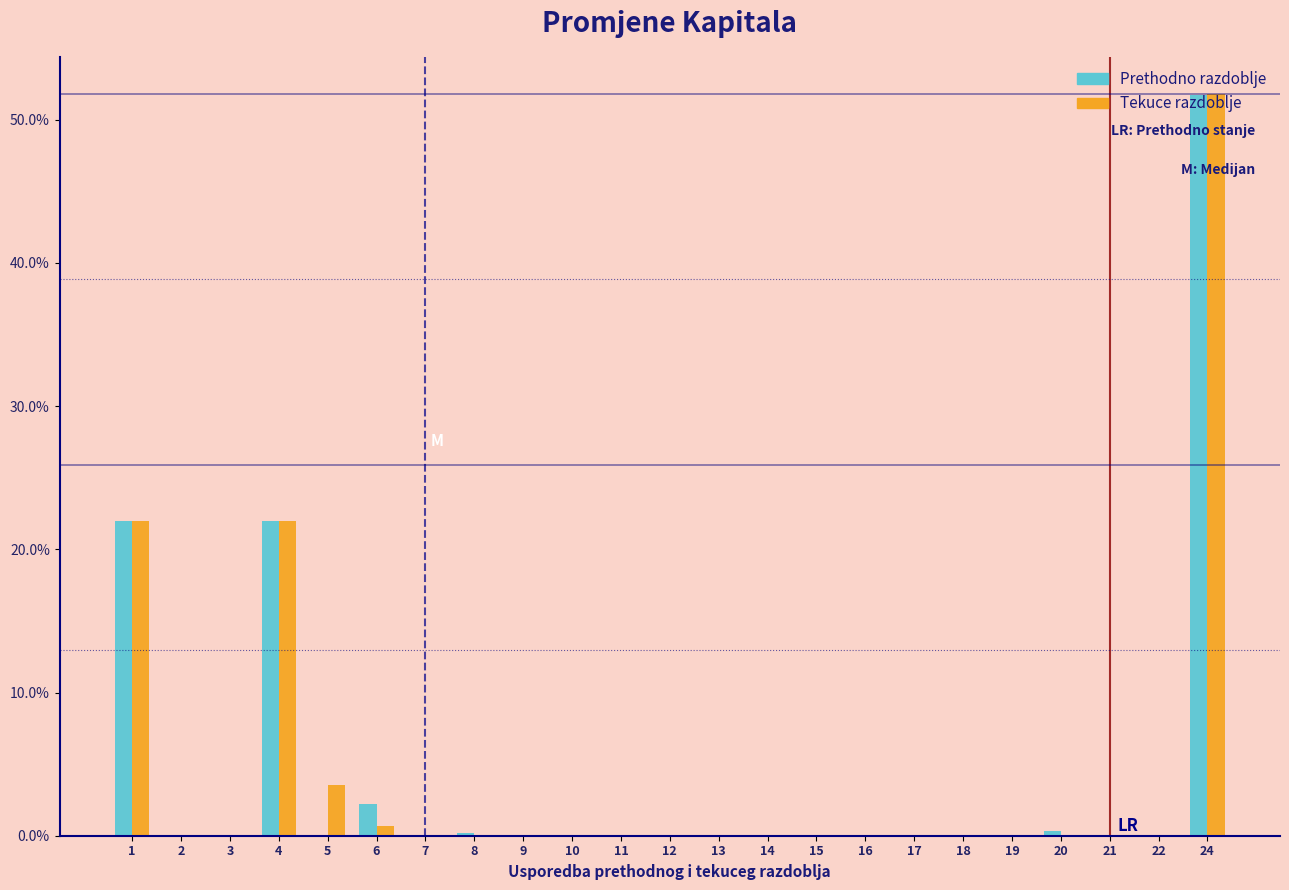

Which category has the highest value across all series?

24